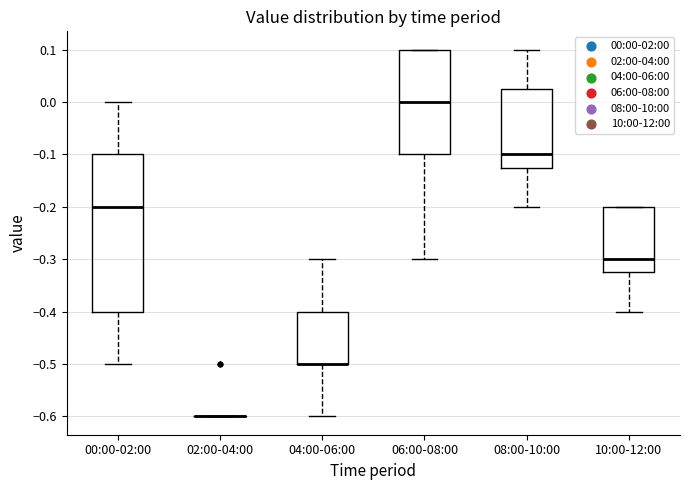

Reading left to right, transcribe this box plot: for each box, give where its median line is, the range the box spans, and where its two whiskers end, as read against the y-axis. The values are not printed on the chart, so give them approximately, as read against the axis.

00:00-02:00: median -0.20, box -0.40 to -0.10, whiskers -0.50 to 0.00
02:00-04:00: box collapsed to a line at -0.60, whiskers -0.60 to -0.60
04:00-06:00: median -0.50 (drawn on the box's lower edge), box -0.50 to -0.40, whiskers -0.60 to -0.30
06:00-08:00: median 0.00, box -0.10 to 0.10, whiskers -0.30 to 0.10
08:00-10:00: median -0.10, box -0.12 to 0.03, whiskers -0.20 to 0.10
10:00-12:00: median -0.30, box -0.32 to -0.20, whiskers -0.40 to -0.20